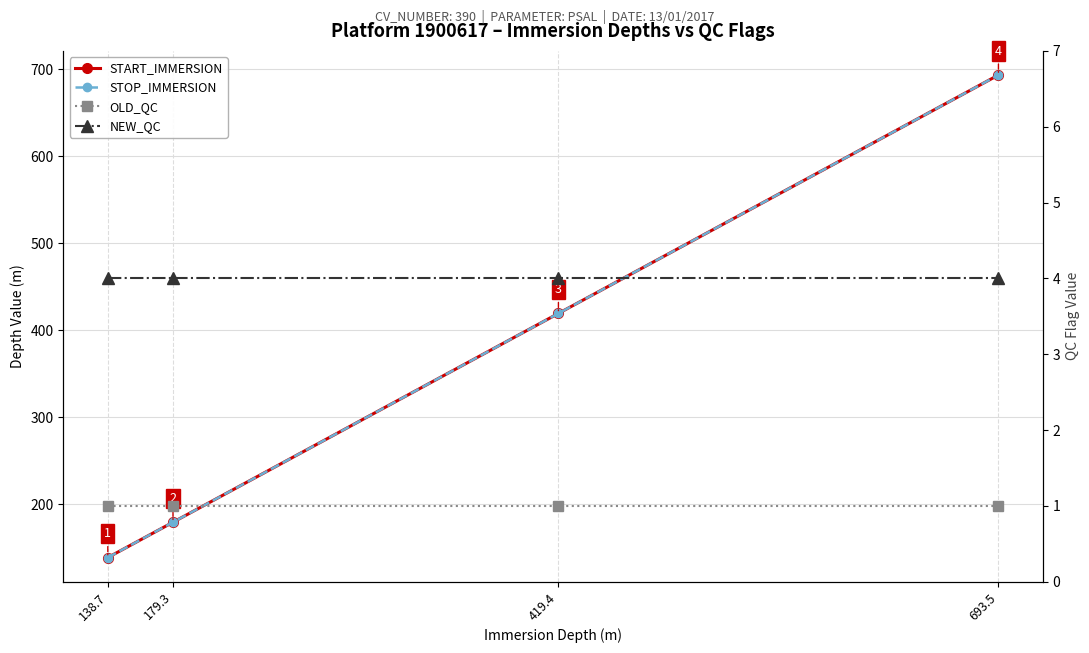

Is it true that START_IMMERSION equals 419.4 at 419.4?

True